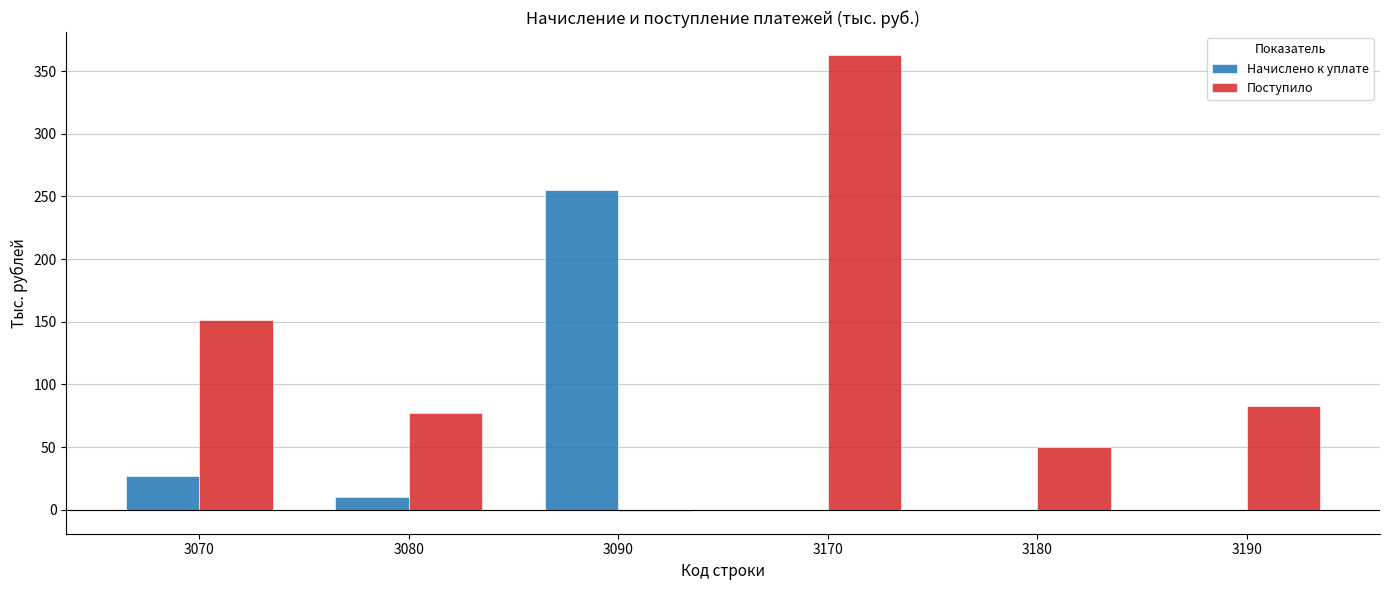

At which label does Начислено к уплате first exceed 10?

3070